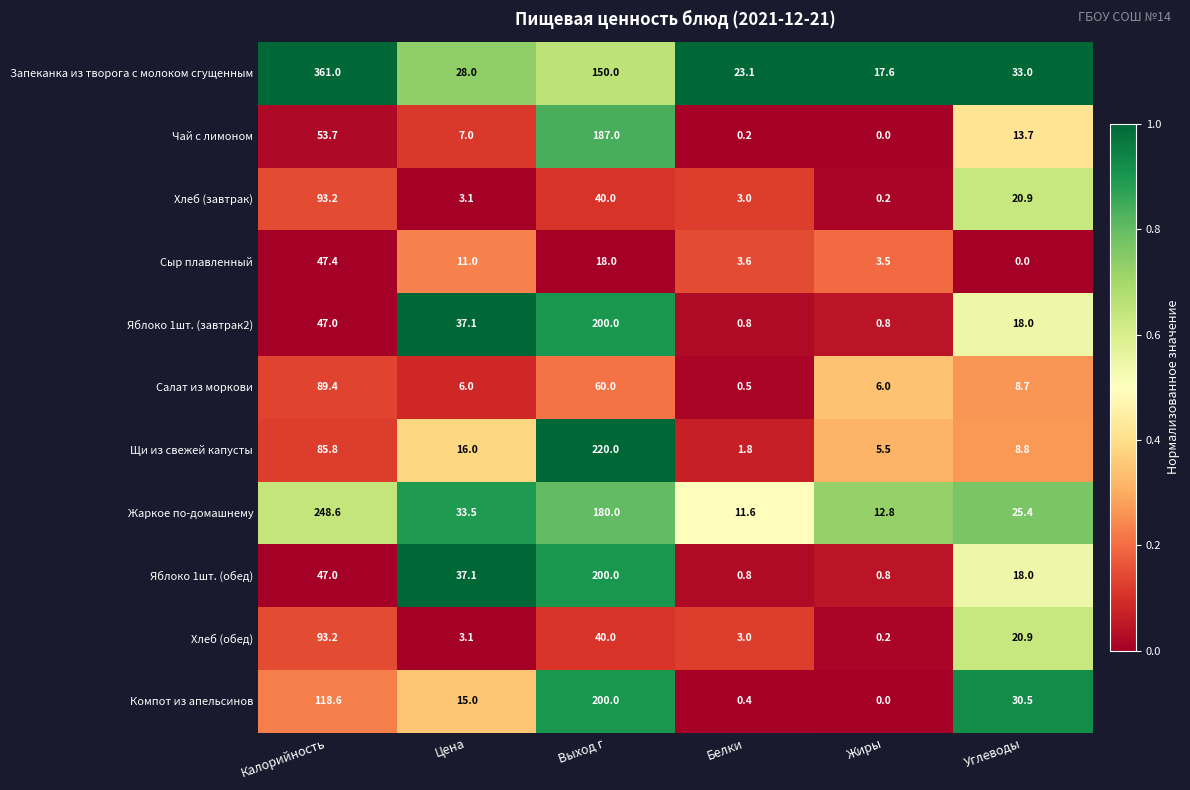

What is the sum of the Хлеб (обед) values at Цена and Выход г?

43.1